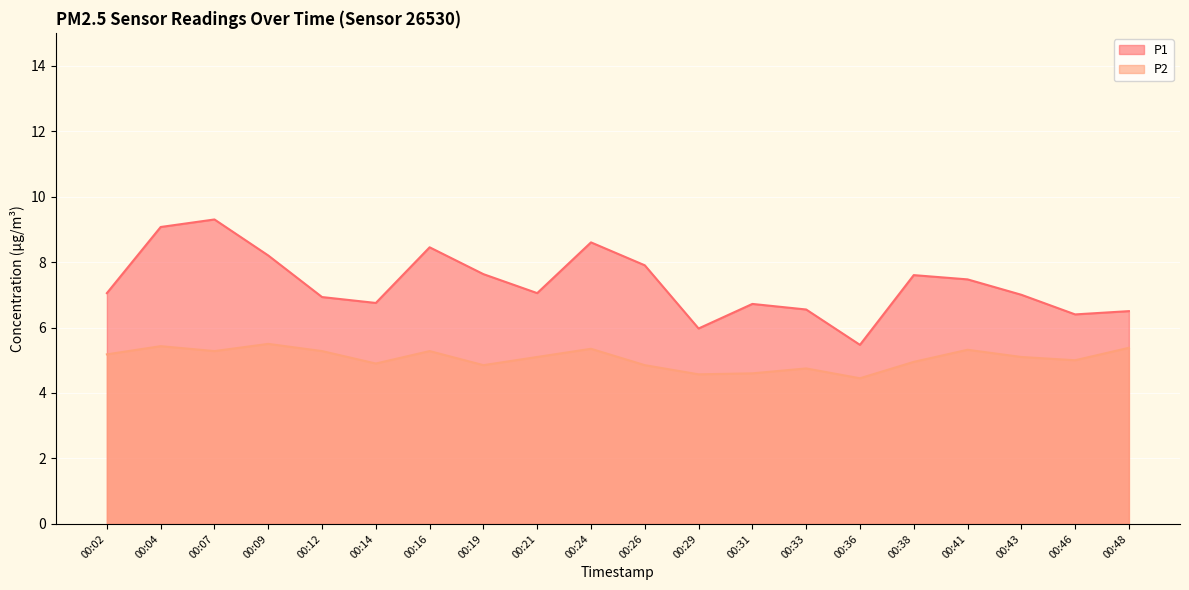

True or false: P1 has more than 1 interior local peaks.

True